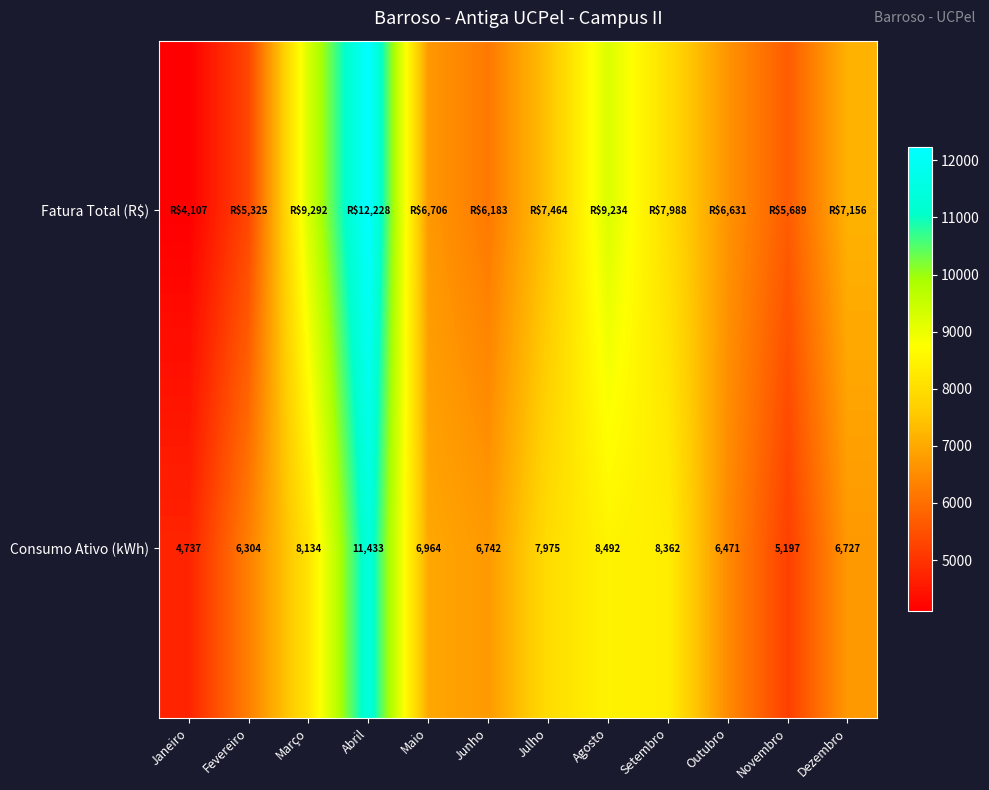

List the labels in order of Consumo Ativo (kWh) value, smallest first.

Janeiro, Novembro, Fevereiro, Outubro, Dezembro, Junho, Maio, Julho, Março, Setembro, Agosto, Abril